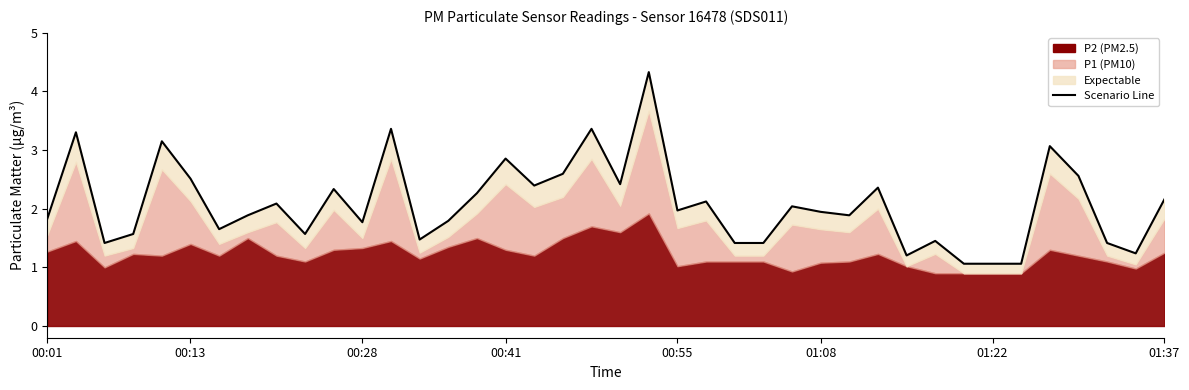

True or false: there are more than 1 points higher than both neighbors.

True